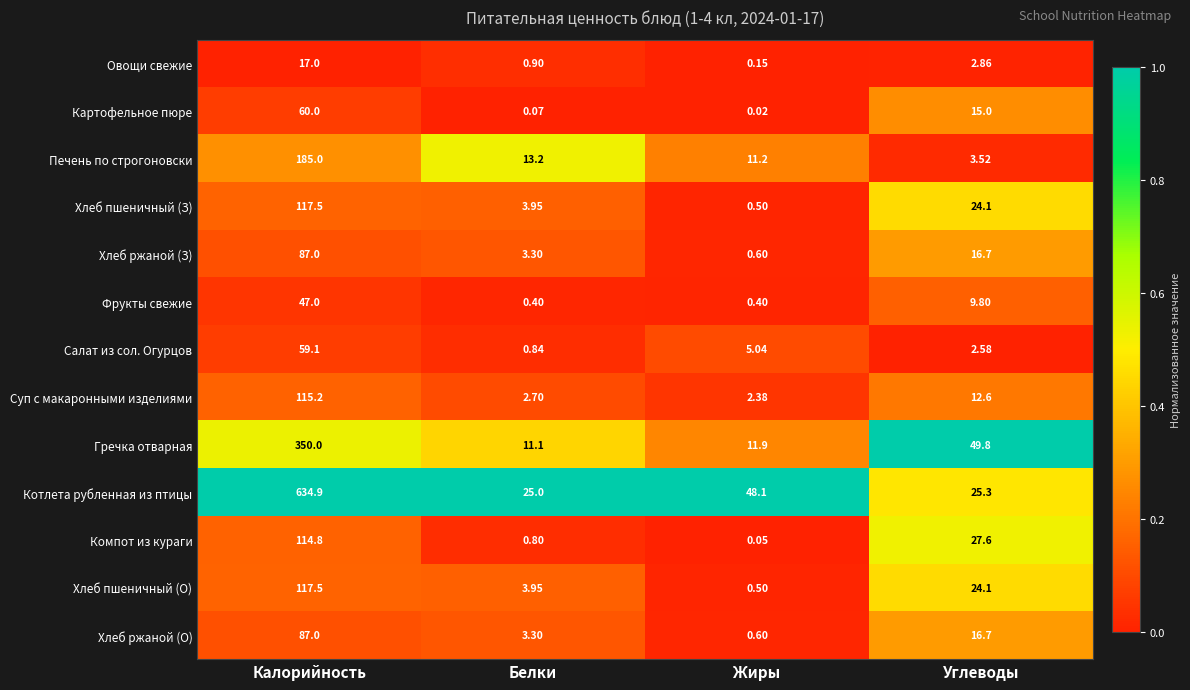

Is the value of Гречка отварная at Белки greater than the value of Хлеб пшеничный (З) at Белки?

Yes